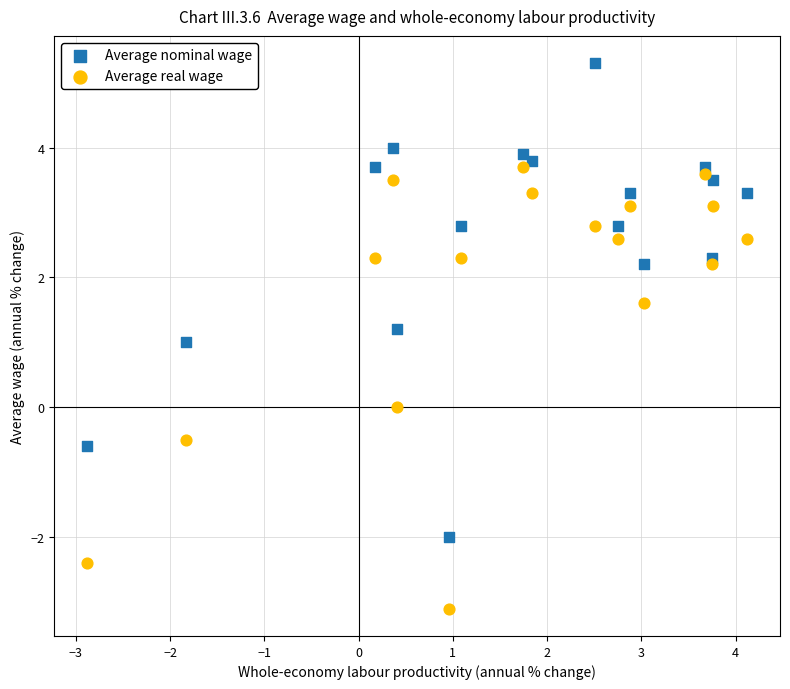

Which series contains the lowest Y value?

Average real wage